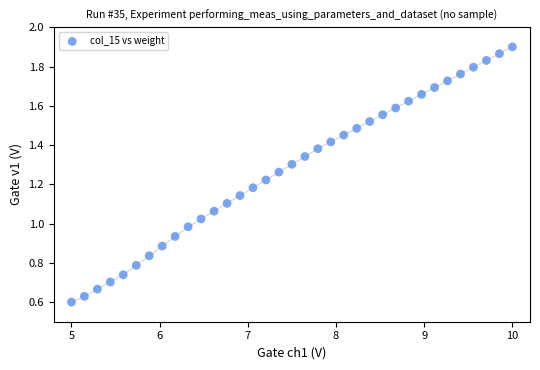

What is the range of X values (max minus min)?

5.0